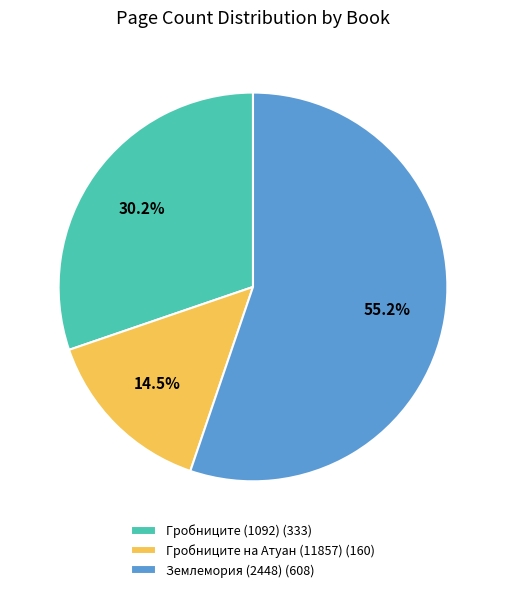

Combined, do Гробниците (1092) and Гробниците на Атуан (11857) account for over 50%?

No